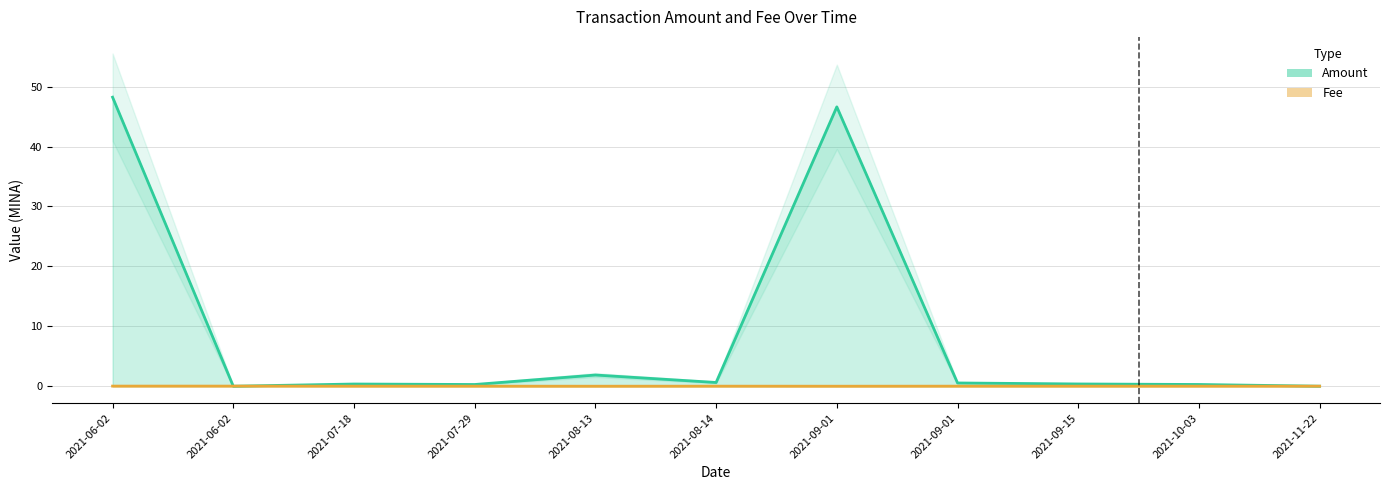

What position from the right is 2021-07-29 20:27?

8